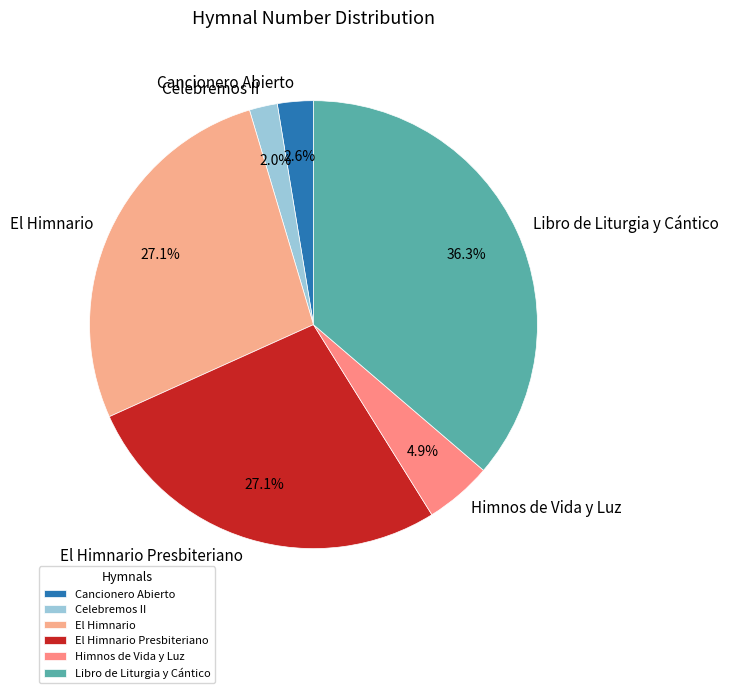

How many slices are in this pie chart?

6